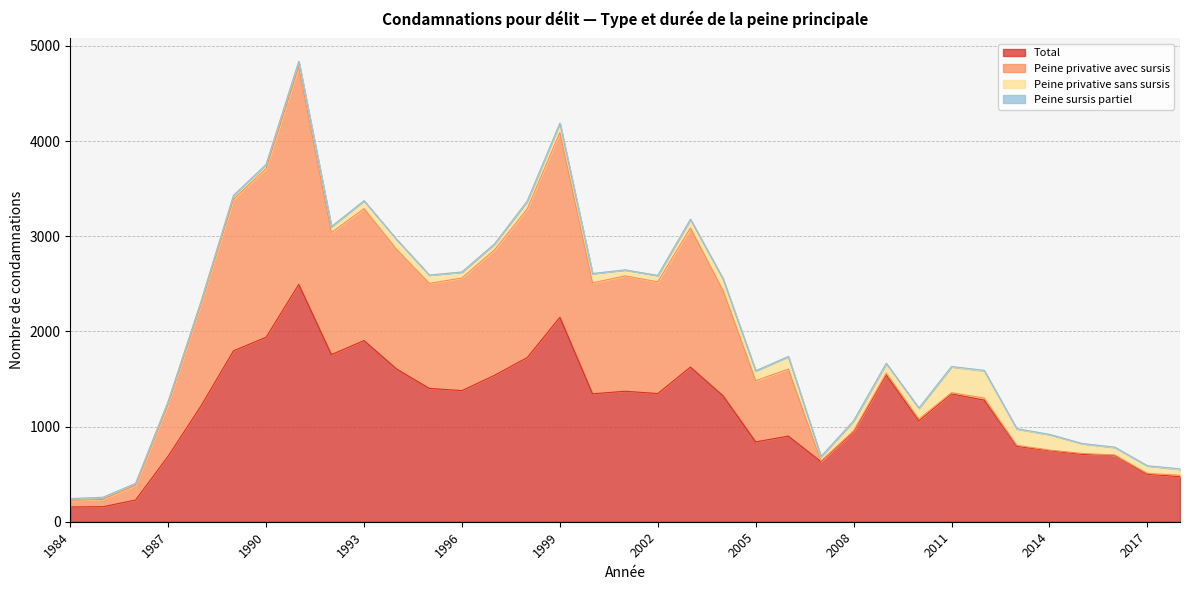

Reading left to right, transcribe all the data shown in this chart.

Total: 1984=155	1985=158	1986=228	1987=690	1988=1214	1989=1796	1990=1939	1991=2494	1992=1756	1993=1904	1994=1604	1995=1401	1996=1378	1997=1539	1998=1725	1999=2148	2000=1344	2001=1371	2002=1347	2003=1625	2004=1323	2005=839	2006=900	2007=631	2008=943	2009=1541	2010=1061	2011=1343	2012=1278	2013=792	2014=746	2015=707	2016=697	2017=498	2018=474
Peine privative avec sursis: 1984=69	1985=77	1986=155	1987=549	1988=1071	1989=1593	1990=1772	1991=2287	1992=1282	1993=1386	1994=1256	1995=1104	1996=1183	1997=1318	1998=1561	1999=1941	2000=1166	2001=1212	2002=1174	2003=1461	2004=1106	2005=643	2006=704	2007=6	2008=12	2009=21	2010=18	2011=13	2012=22	2013=11	2014=7	2015=11	2016=4	2017=10	2018=15
Peine privative sans sursis: 1984=19	1985=22	1986=19	1987=27	1988=24	1989=40	1990=44	1991=56	1992=63	1993=83	1994=106	1995=87	1996=63	1997=63	1998=83	1999=99	2000=98	2001=63	2002=67	2003=92	2004=123	2005=104	2006=132	2007=46	2008=103	2009=99	2010=112	2011=272	2012=284	2013=171	2014=163	2015=103	2016=79	2017=80	2018=60
Peine sursis partiel: 1984=0	1985=0	1986=0	1987=0	1988=0	1989=0	1990=0	1991=0	1992=0	1993=0	1994=0	1995=0	1996=0	1997=0	1998=0	1999=0	2000=0	2001=0	2002=0	2003=0	2004=0	2005=0	2006=0	2007=2	2008=4	2009=4	2010=4	2011=3	2012=7	2013=4	2014=2	2015=1	2016=4	2017=0	2018=7